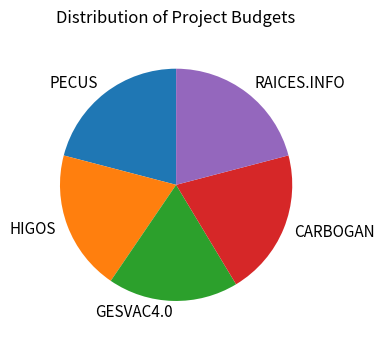

Count the number of slices in the pie.

5